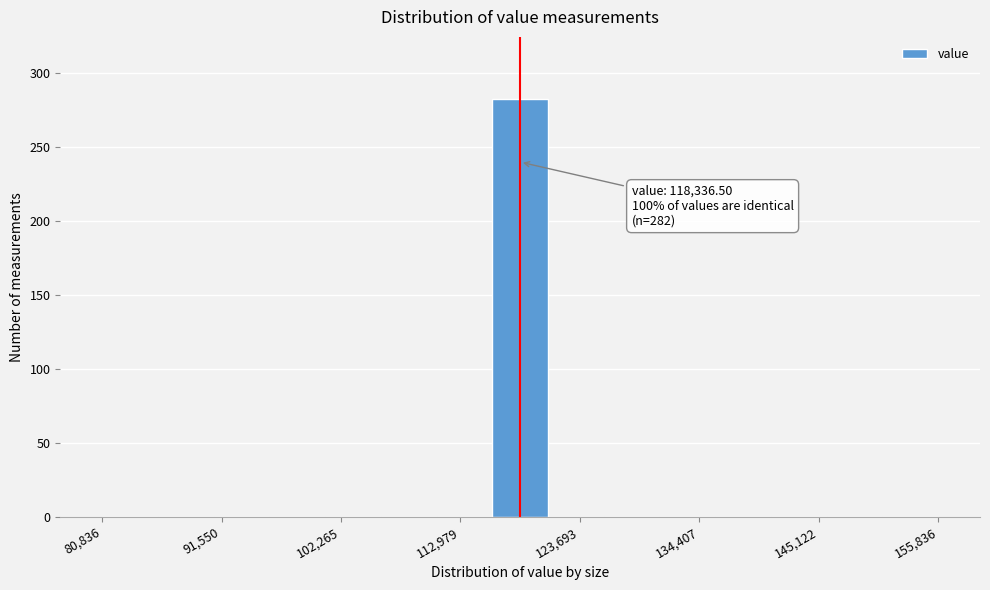

Around what value on the x-axis is the tallest bar? Give the approximate position of its centre, as read against the axis.

118000